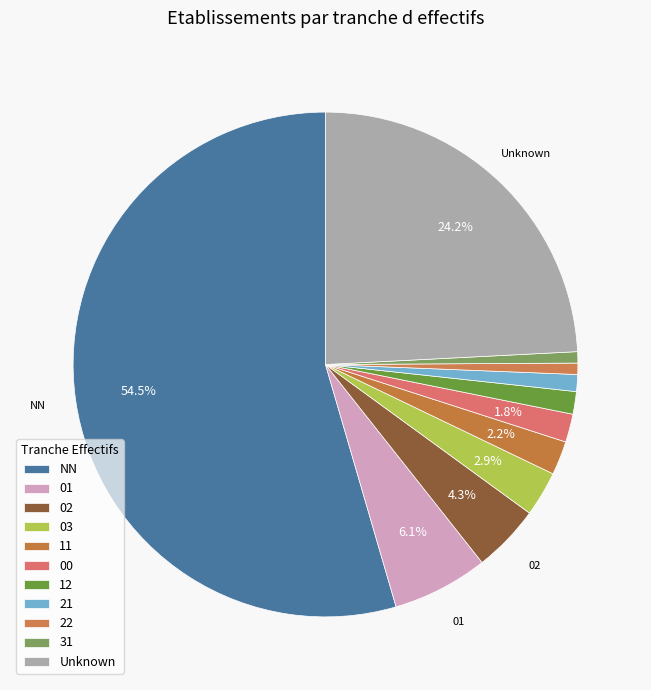

Which slice is the largest?

NN